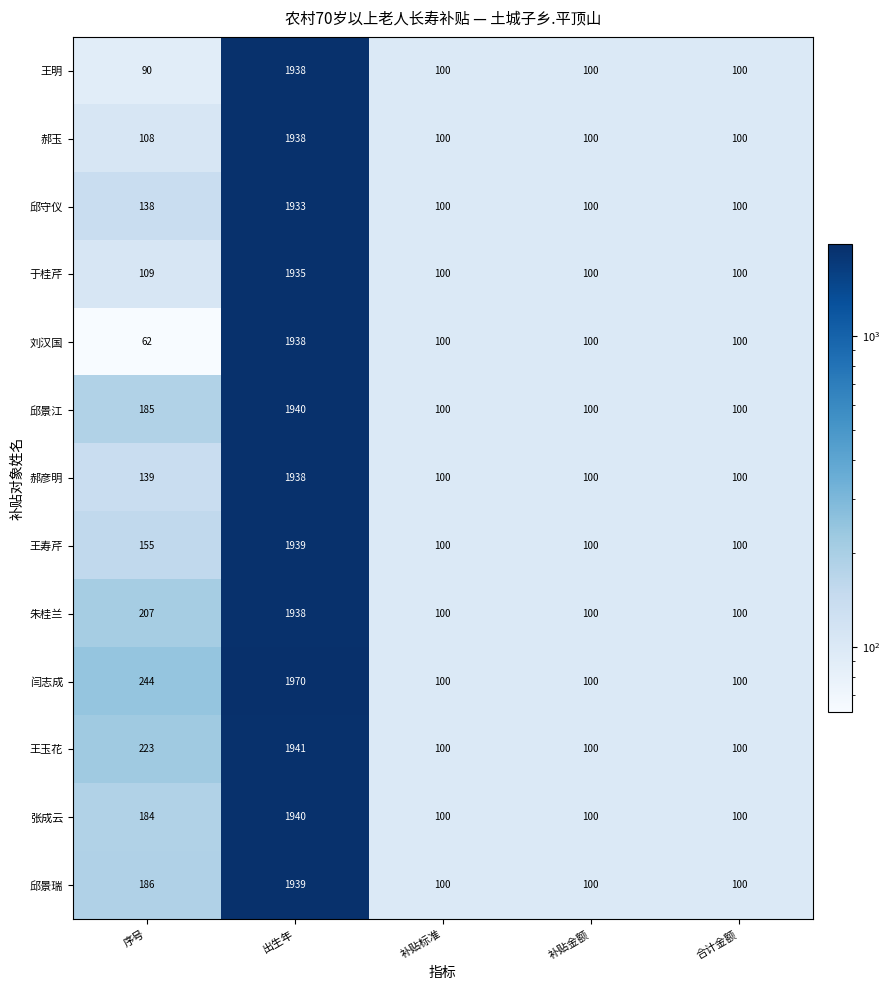

The 王明 series shows 1938 at 出生年. True or false?

True